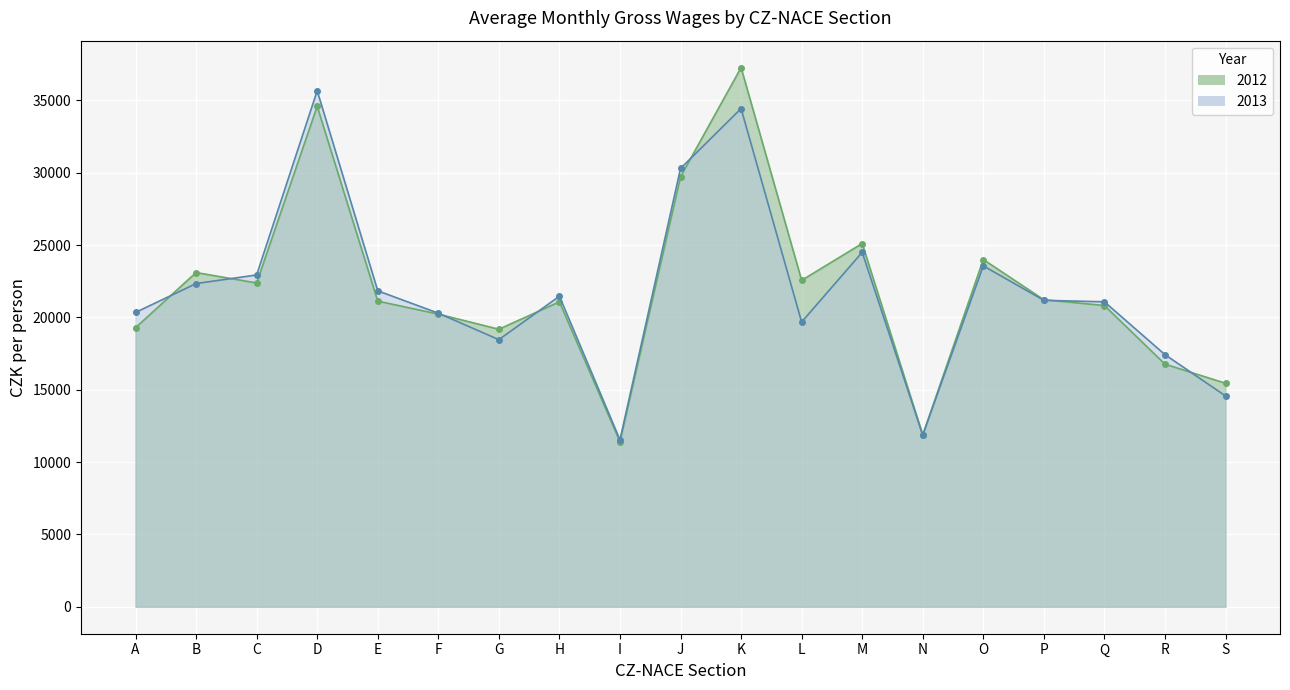

At O, list the series in order from smallest to largest.

2013, 2012